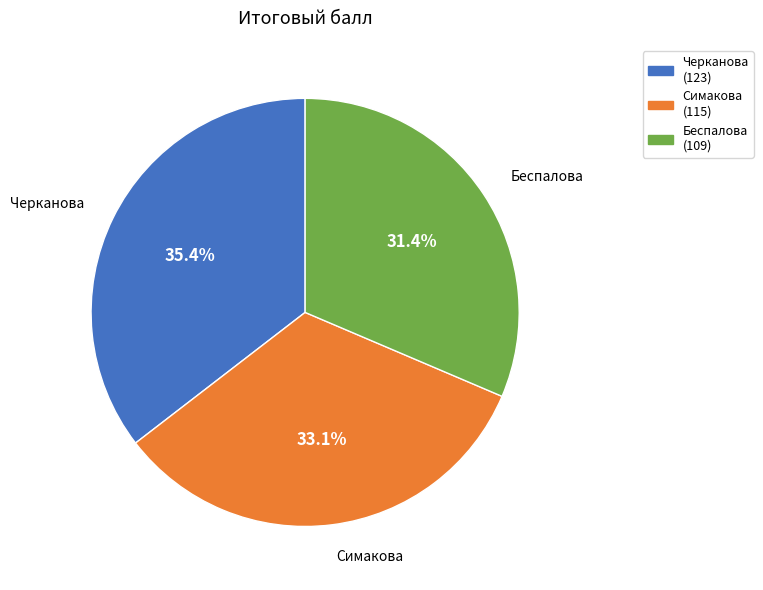

Does any single category account for the majority?

No